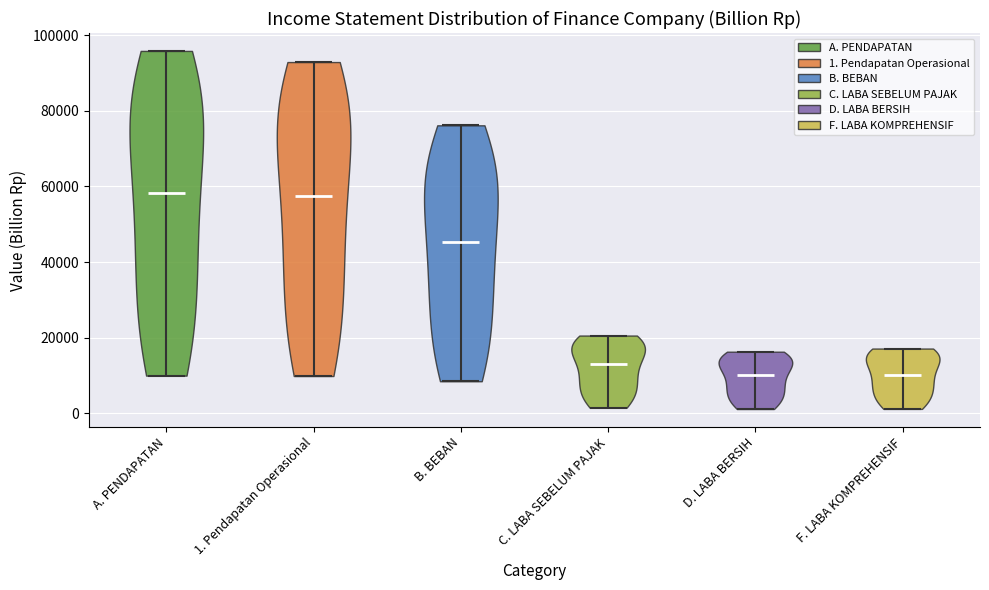

Reading left to right, read every violin against the y-axis: where its median line is, and the lowest and highest points it reaches. The values are not printed on the chart, so give them approximately, as read against the axis.

A. PENDAPATAN: median line 58000, lowest point 10000, highest point 96000
1. Pendapatan Operasional: median line 58000, lowest point 10000, highest point 92000
B. BEBAN: median line 46000, lowest point 8000, highest point 76000
C. LABA SEBELUM PAJAK: median line 12000, lowest point 2000, highest point 20000
D. LABA BERSIH: median line 10000, lowest point 2000, highest point 16000
F. LABA KOMPREHENSIF: median line 10000, lowest point 2000, highest point 18000